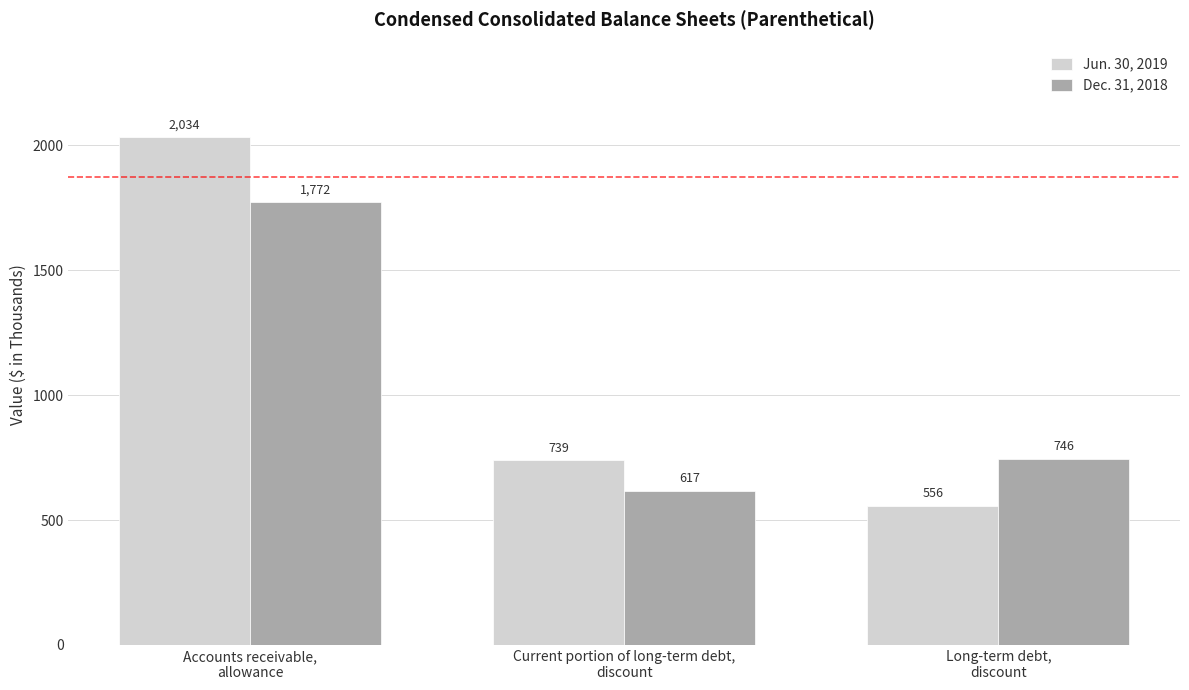

What is the difference between the second highest and minimum values in the Jun. 30, 2019 series?

183